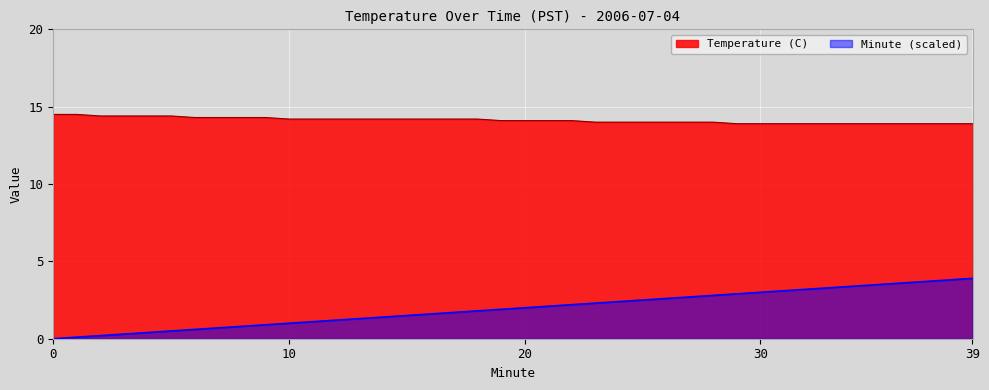

At which label is Minute closest to 1?

10